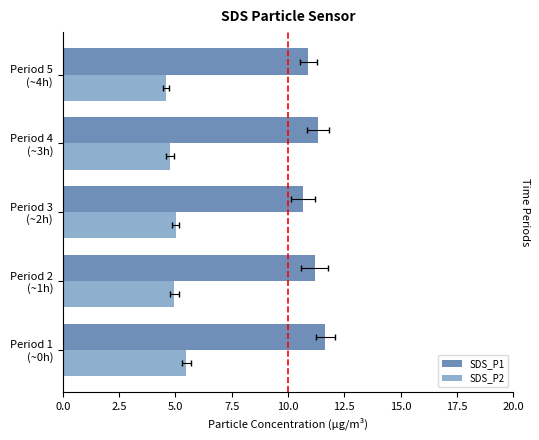

What is the value of the SDS_P1 bar at the 1st from the left?

11.7